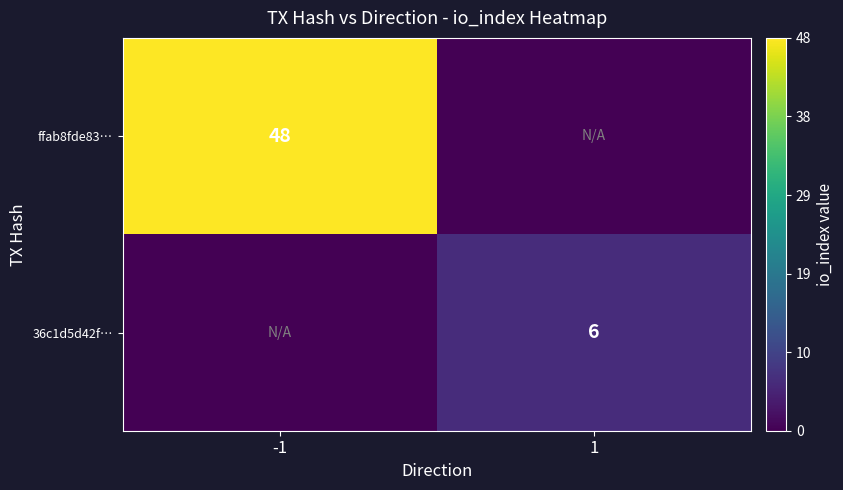

Is it true that ffab8fde83… equals 29 at -1?

False